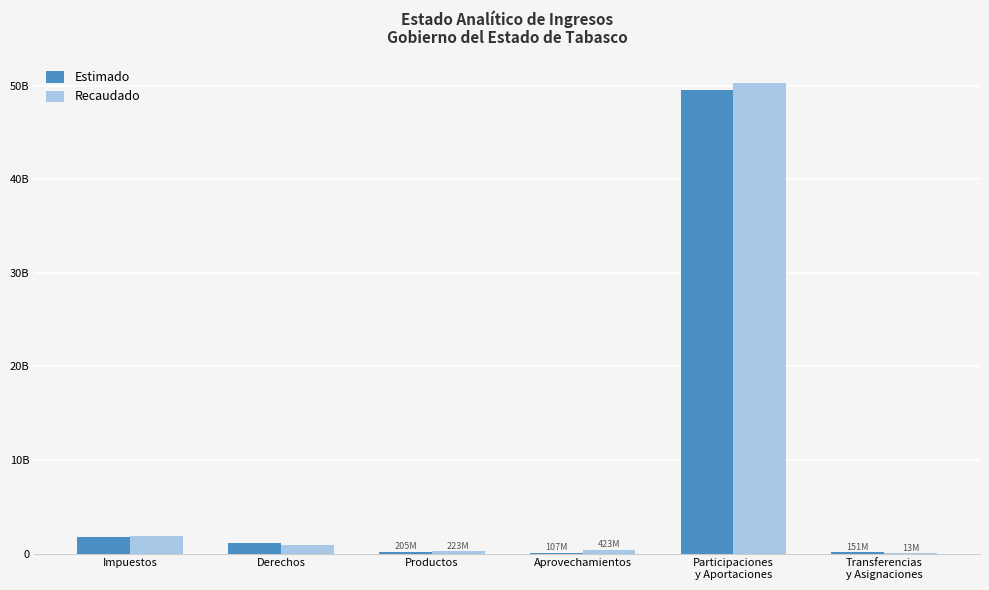

Reading right to left, transcribe all the data shown in this chart.

Estimado: Transferencias
y Asignaciones=150805858	Participaciones
y Aportaciones=49567975748	Aprovechamientos=107323073	Productos=204845831	Derechos=1136006459	Impuestos=1797319310
Recaudado: Transferencias
y Asignaciones=12697310	Participaciones
y Aportaciones=50226185461	Aprovechamientos=423477380	Productos=222598563	Derechos=869842245	Impuestos=1848330254